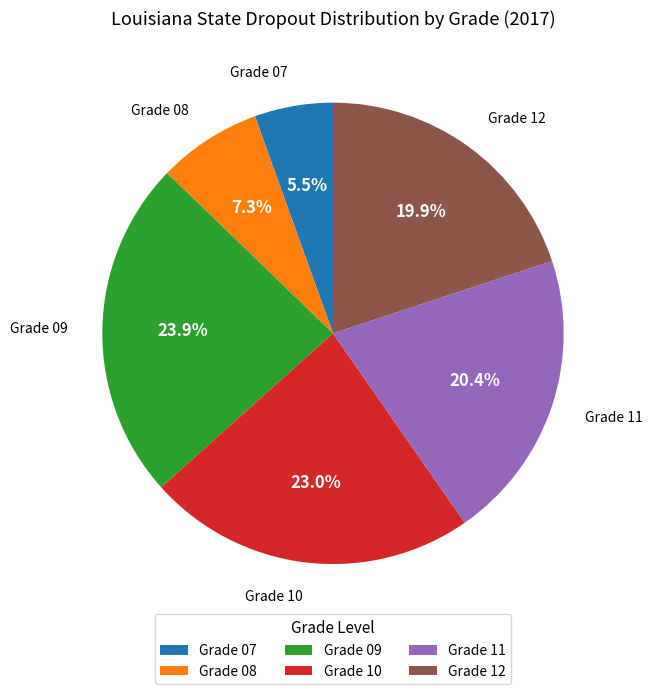

Which category has the biggest portion of the pie?

Grade 09